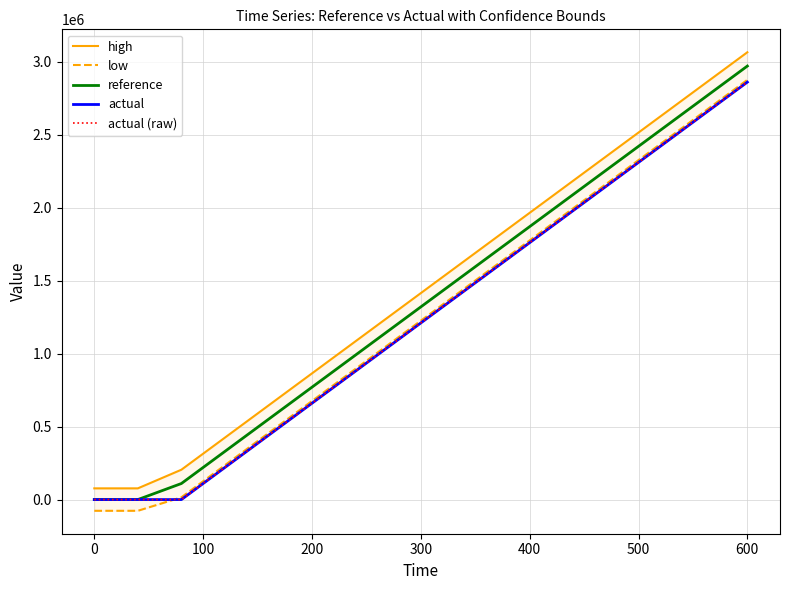

Does the chart display data point markers on the line(s)?

No